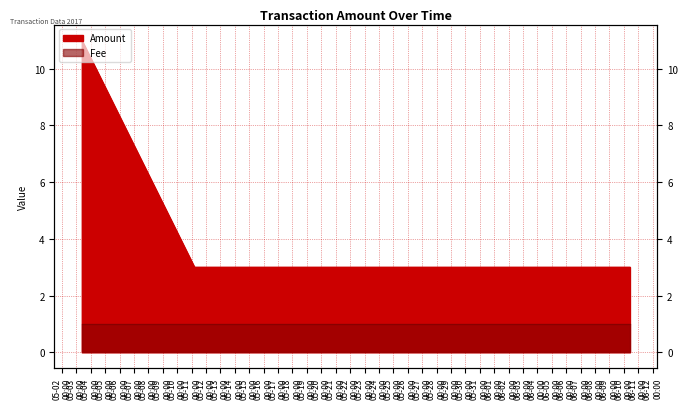

Is it true that the value at 2017-05-03 09:08:10 is 7?

False